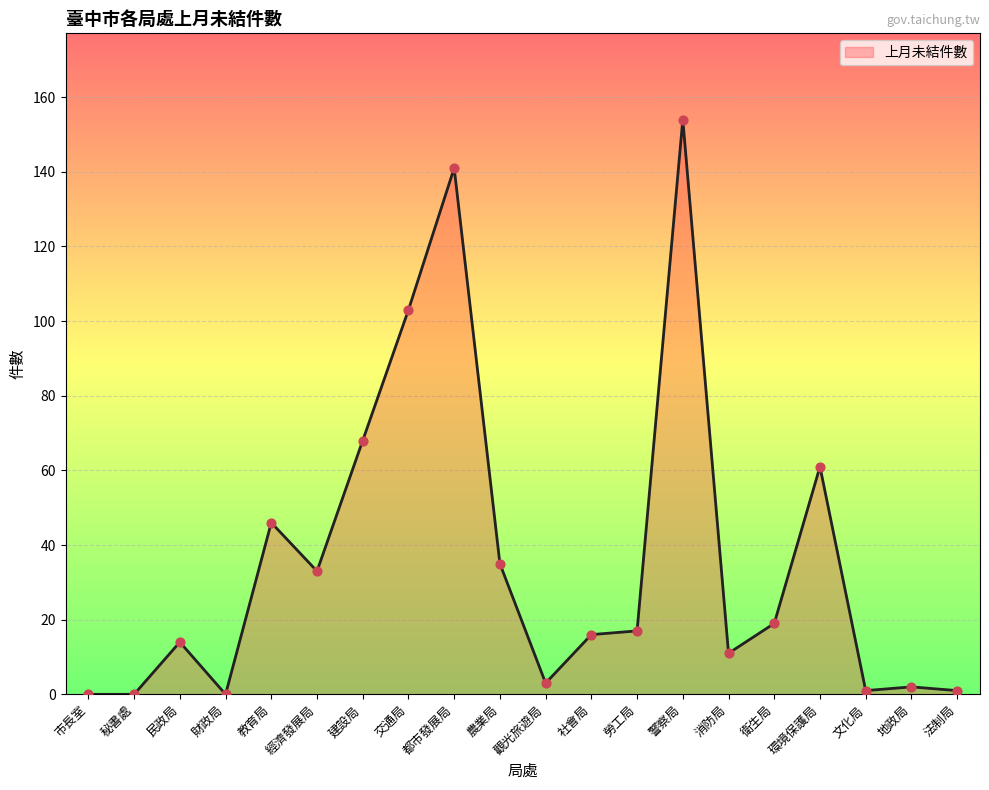

What is the change in value from 衛生局 to 文化局?

-18